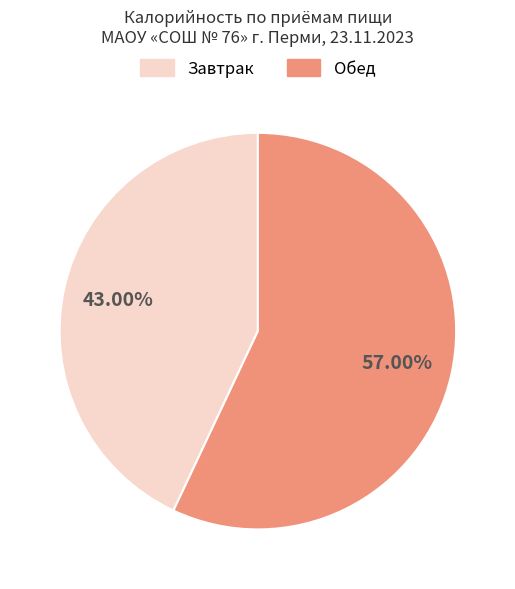

To the nearest percent, what is the average slice percentage?

50%